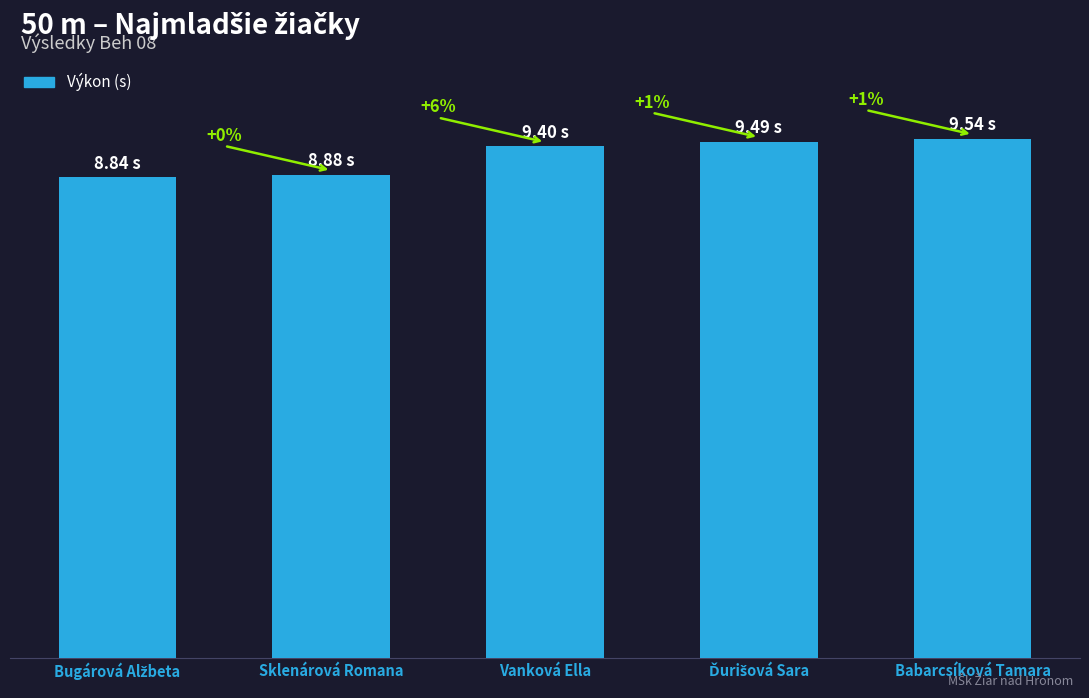

The value at Sklenárová Romana is 2.8. True or false?

False